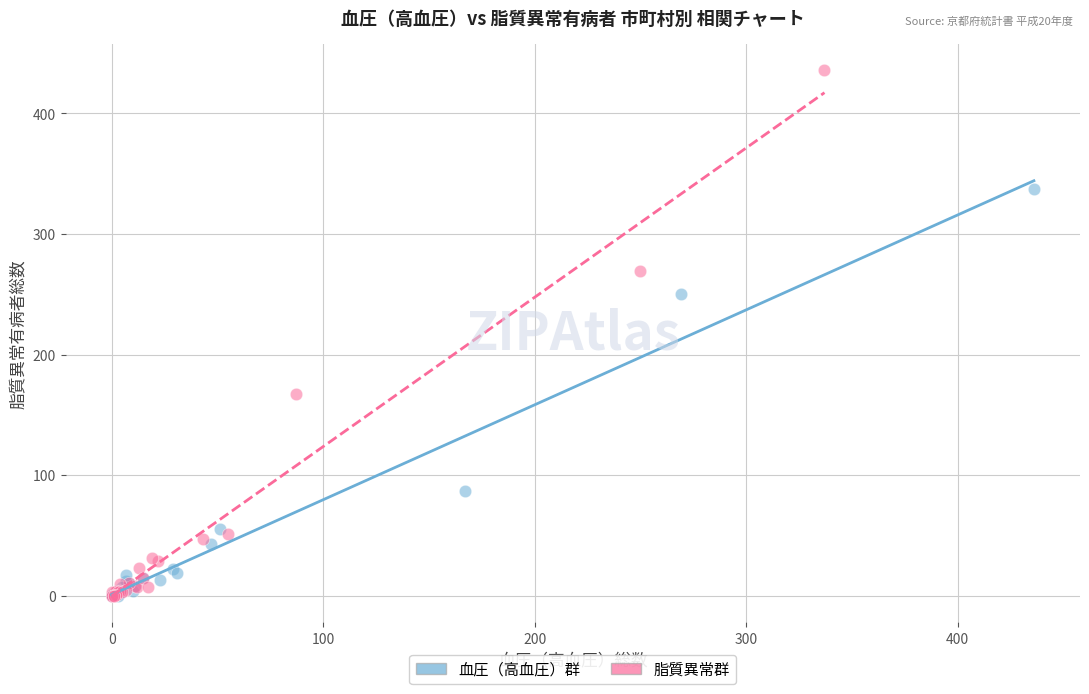

What are all the series names shown in the legend?

血圧（高血圧）群, 脂質異常群